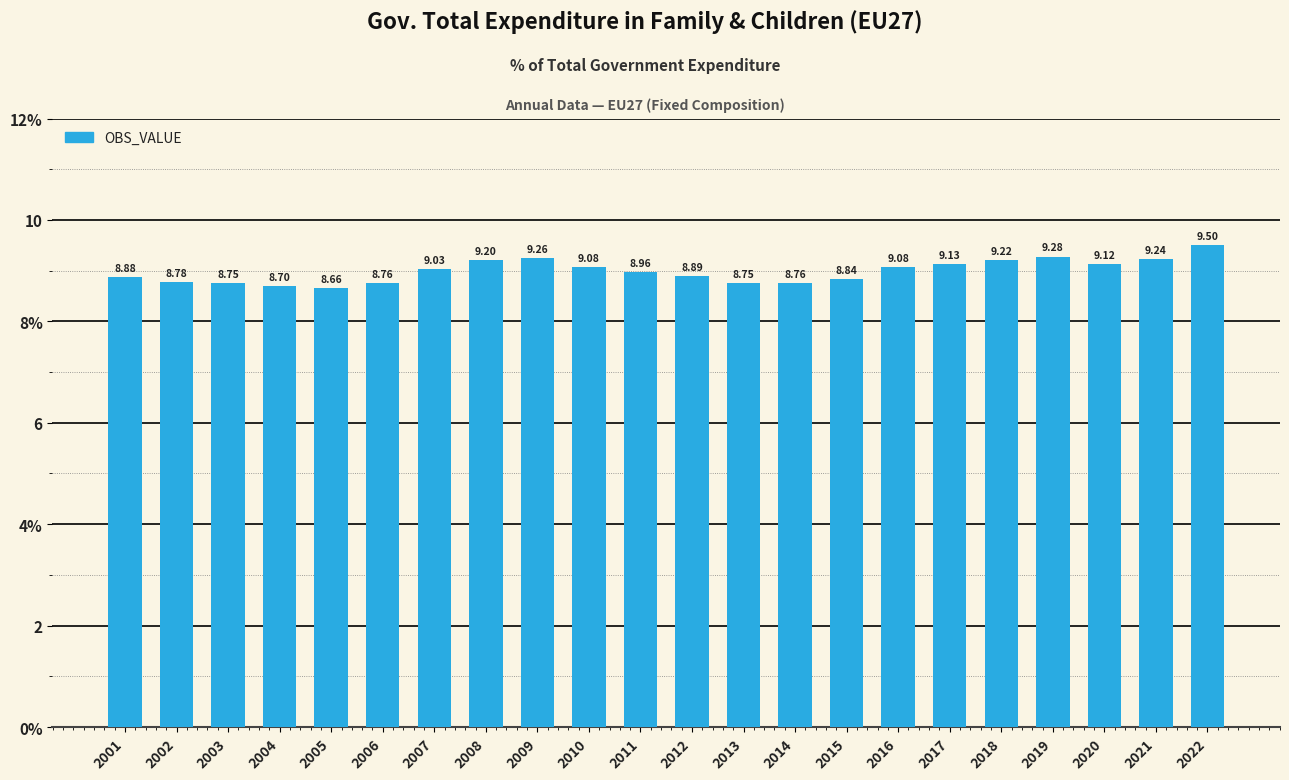

Are the bars horizontal?

No